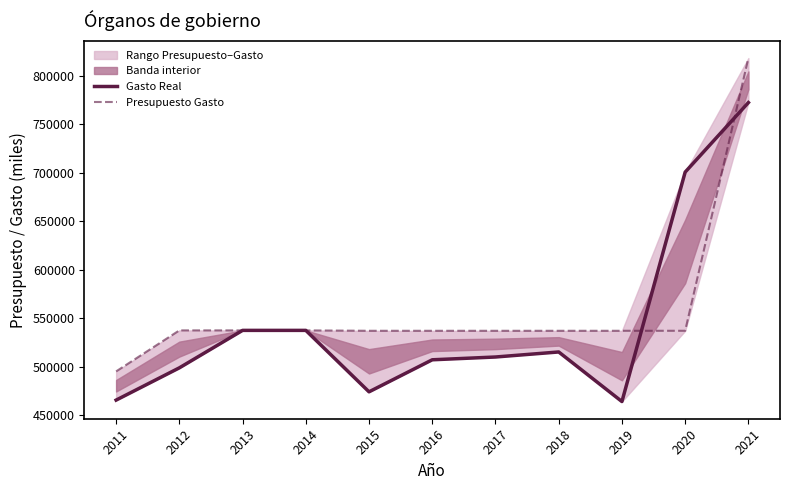

True or false: Presupuesto Gasto and Gasto Real cross at least once.

True